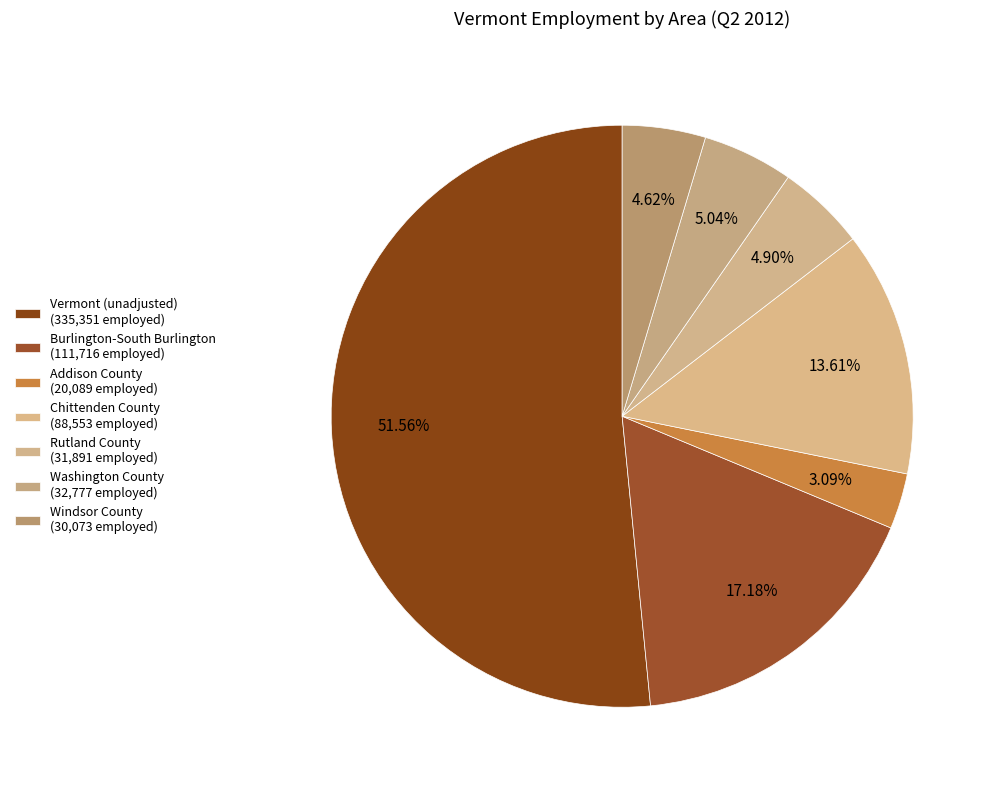

How many segments does this pie chart have?

7